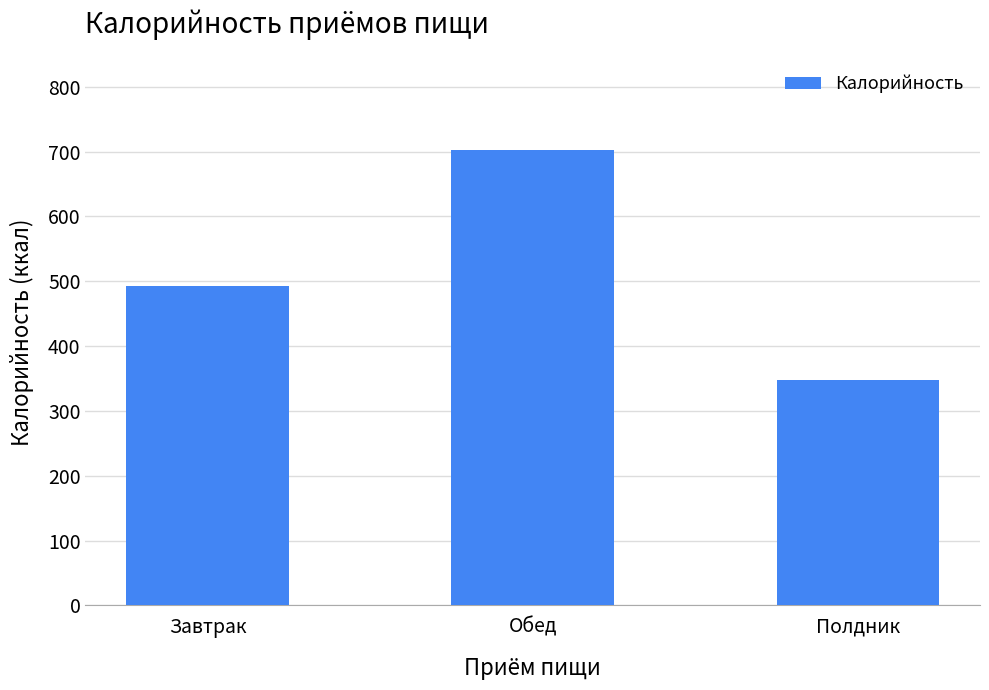

List the labels in order of value, largest first.

Обед, Завтрак, Полдник